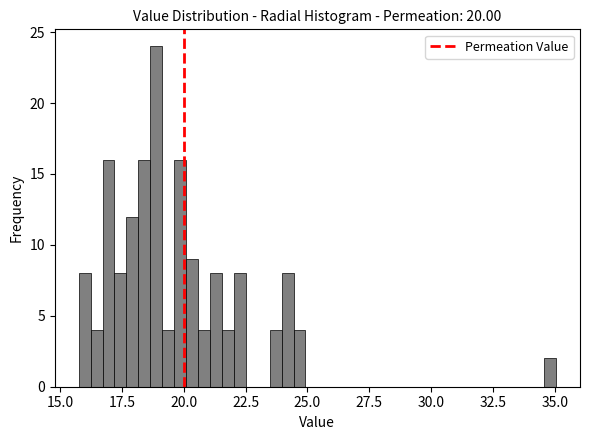

Around what value on the x-axis is the tallest bar? Give the approximate position of its centre, as read against the axis.

19.0